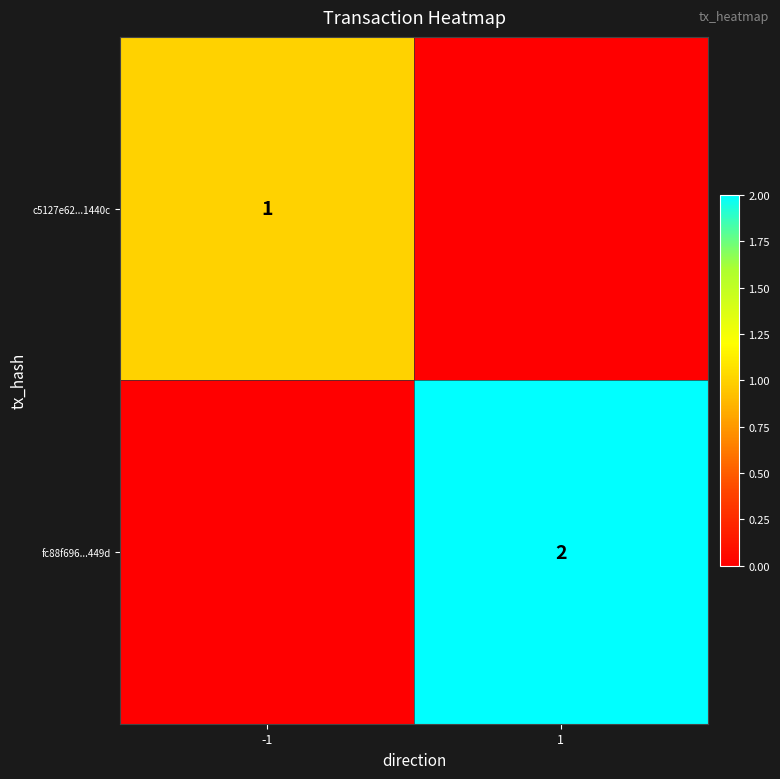

At how many categories does at least one series exceed 0?

2